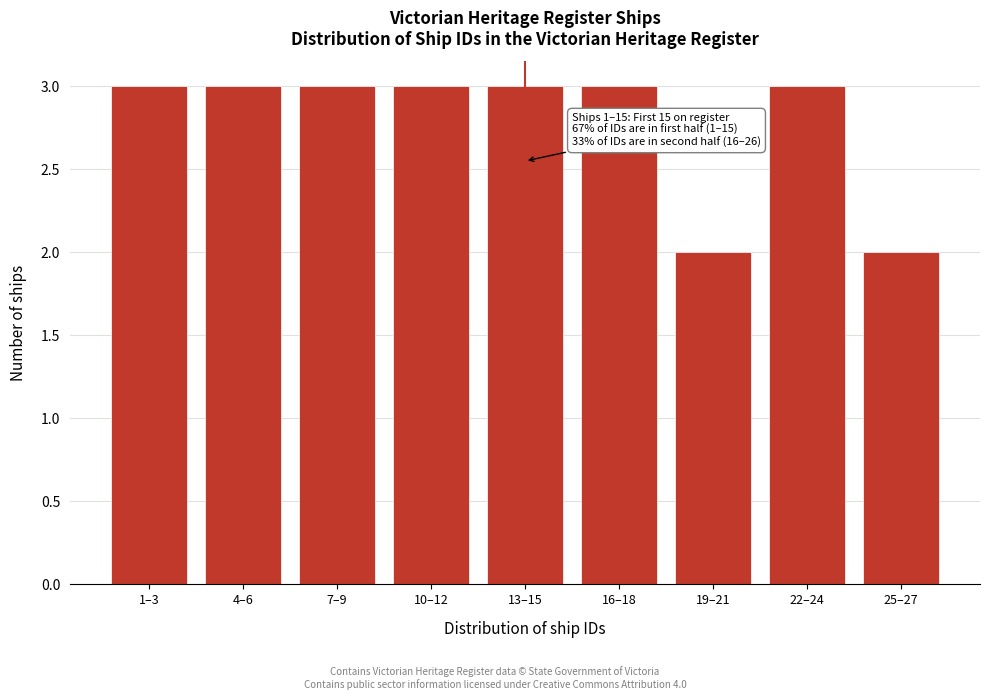

Reading left to right, transcribe all the data shown in this chart.

1–3=3	4–6=3	7–9=3	10–12=3	13–15=3	16–18=3	19–21=2	22–24=3	25–27=2